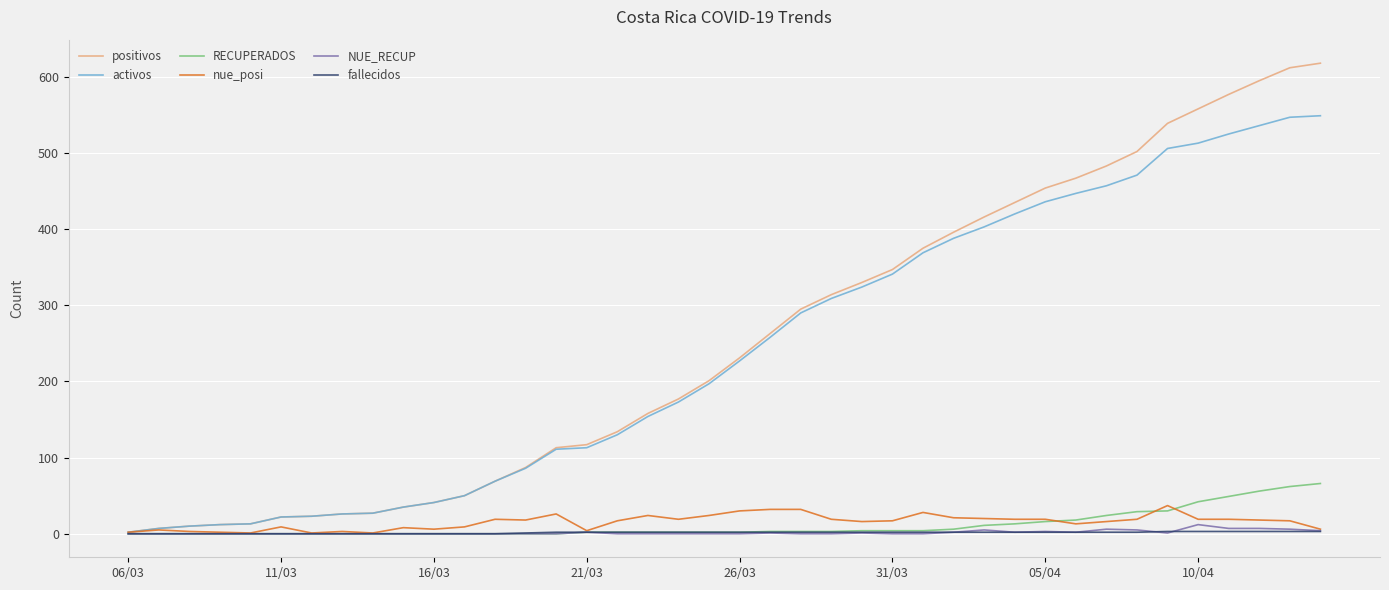

What is the maximum value for nue_posi?

37